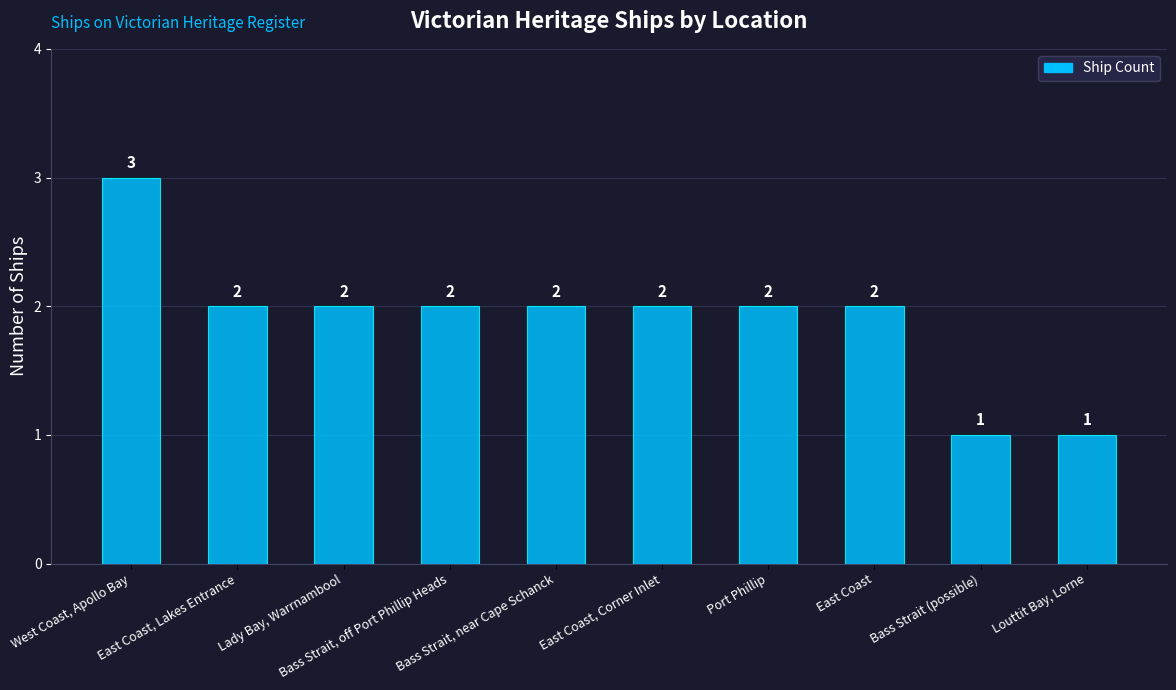

What is the value of the 8th bar from the left?

2